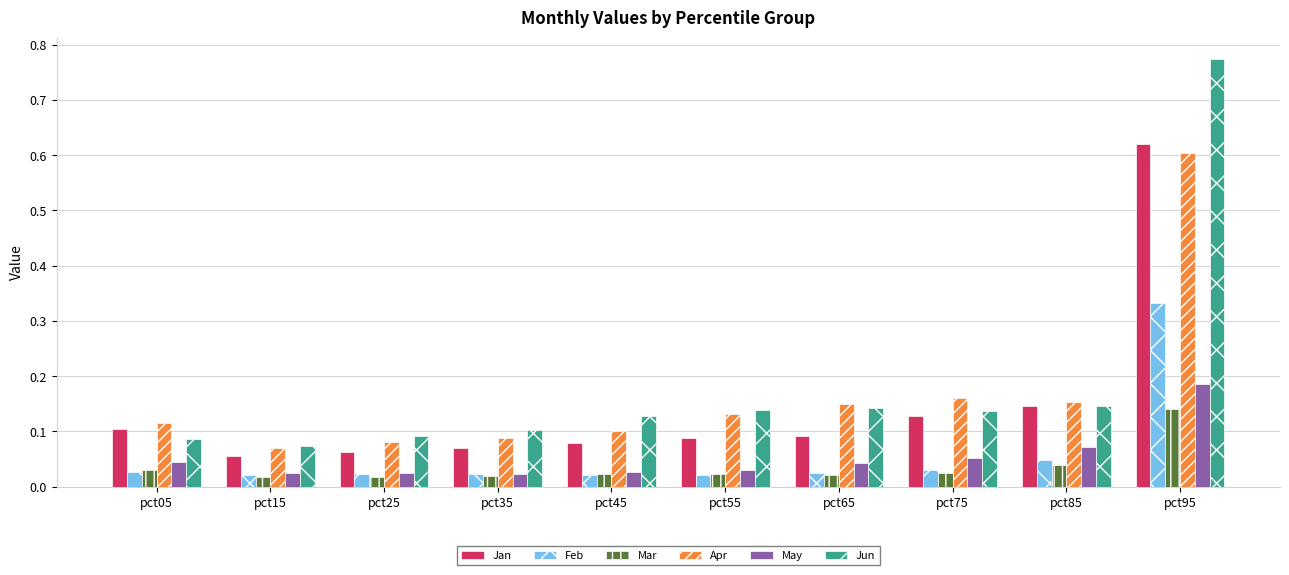

Is it true that Jun equals 0.1 at pct85?

True